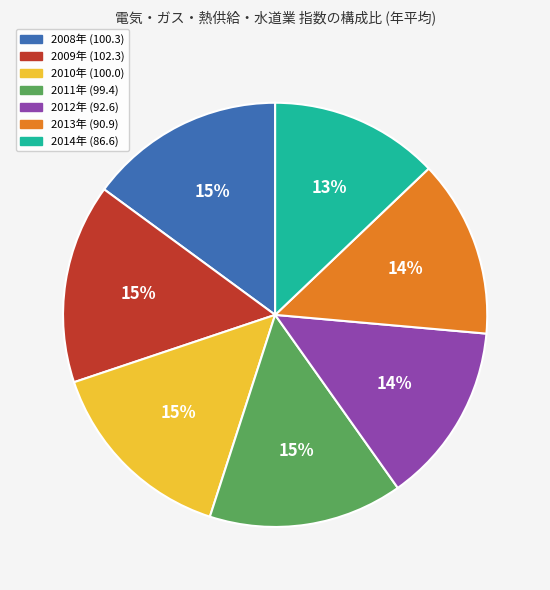

Which has a higher value, 2008年 (100.3) or 2012年 (92.6)?

2008年 (100.3)